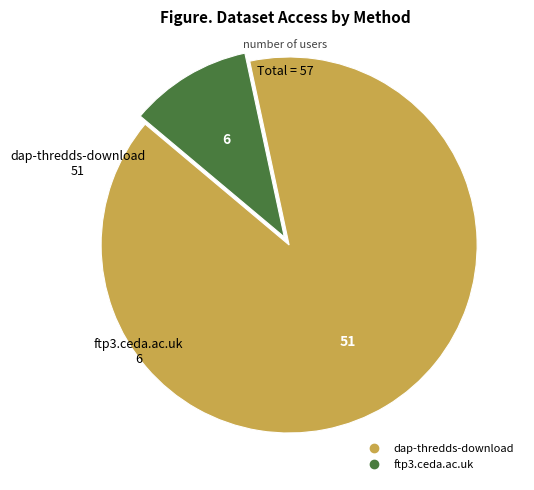

Which category has the smallest portion of the pie?

ftp3.ceda.ac.uk